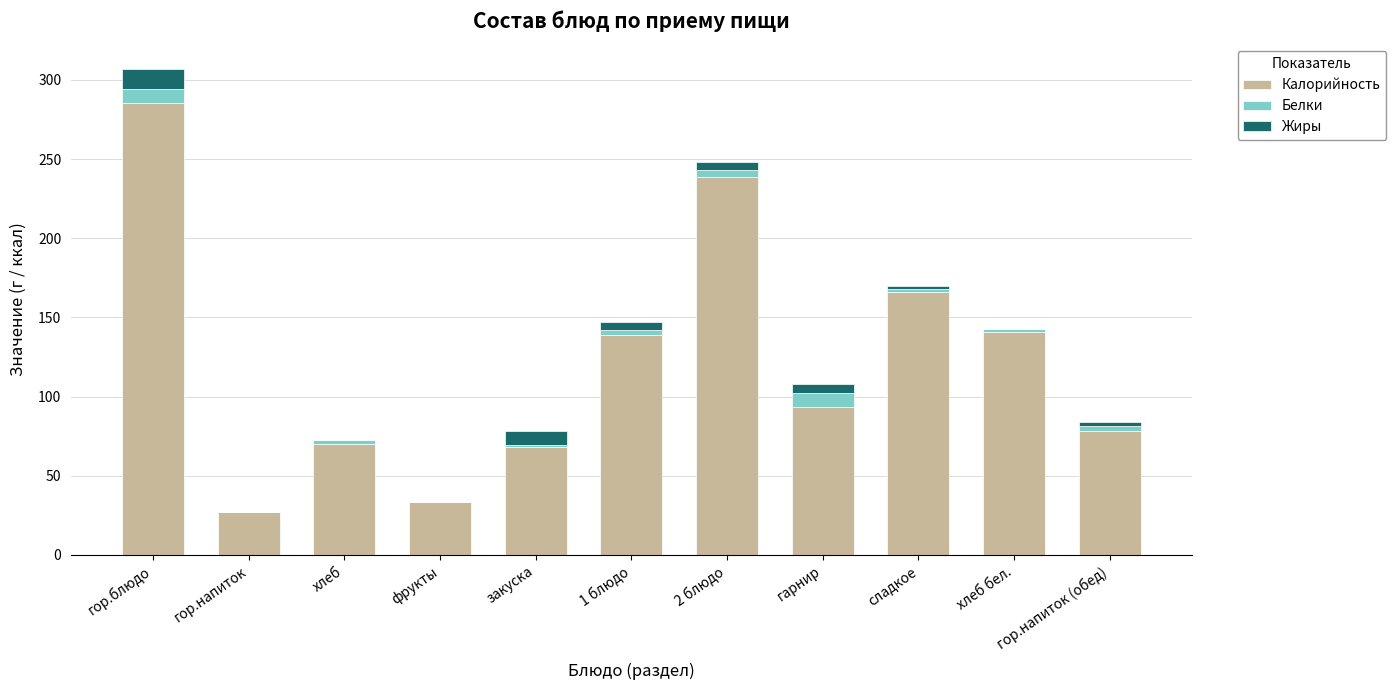

What is the sum of all Калорийность values?

1340.8